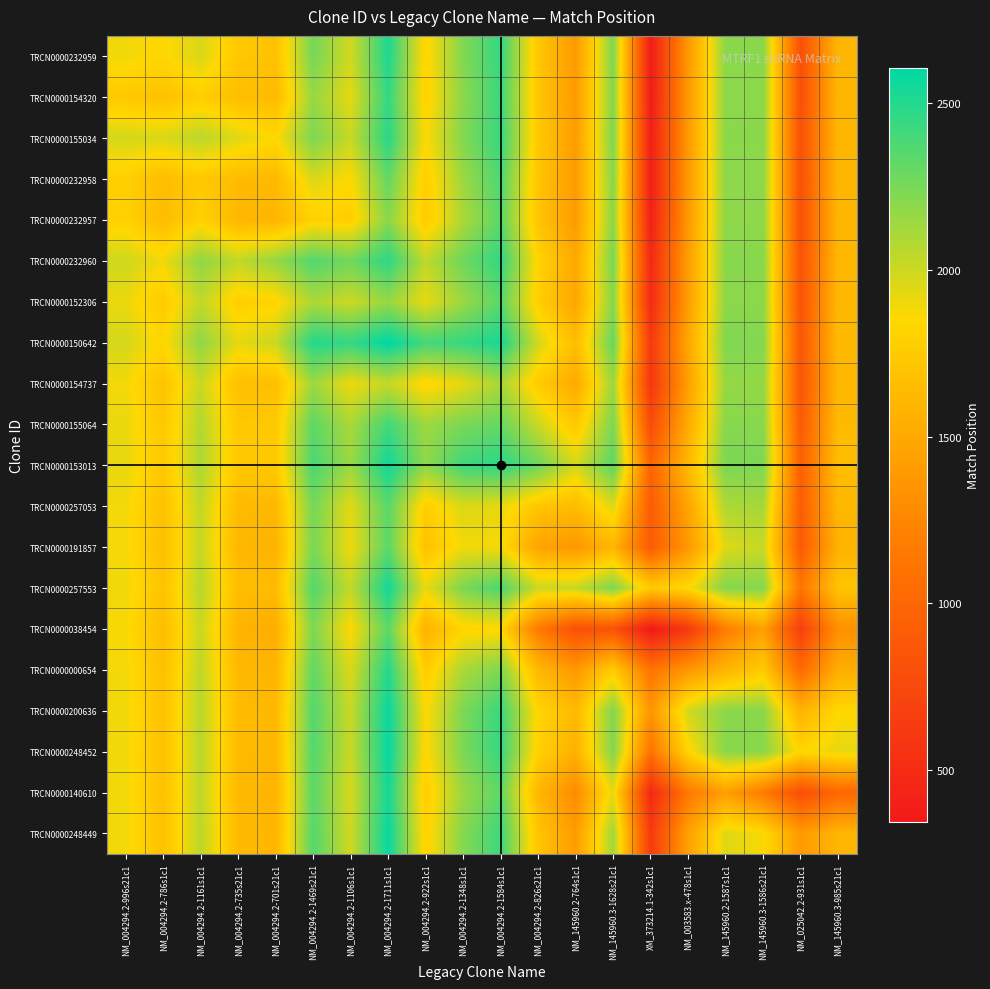

Which series changed the most between XM_373214.1-342s1c1 and NM_145960.2-1587s1c1?

TRCN0000232959